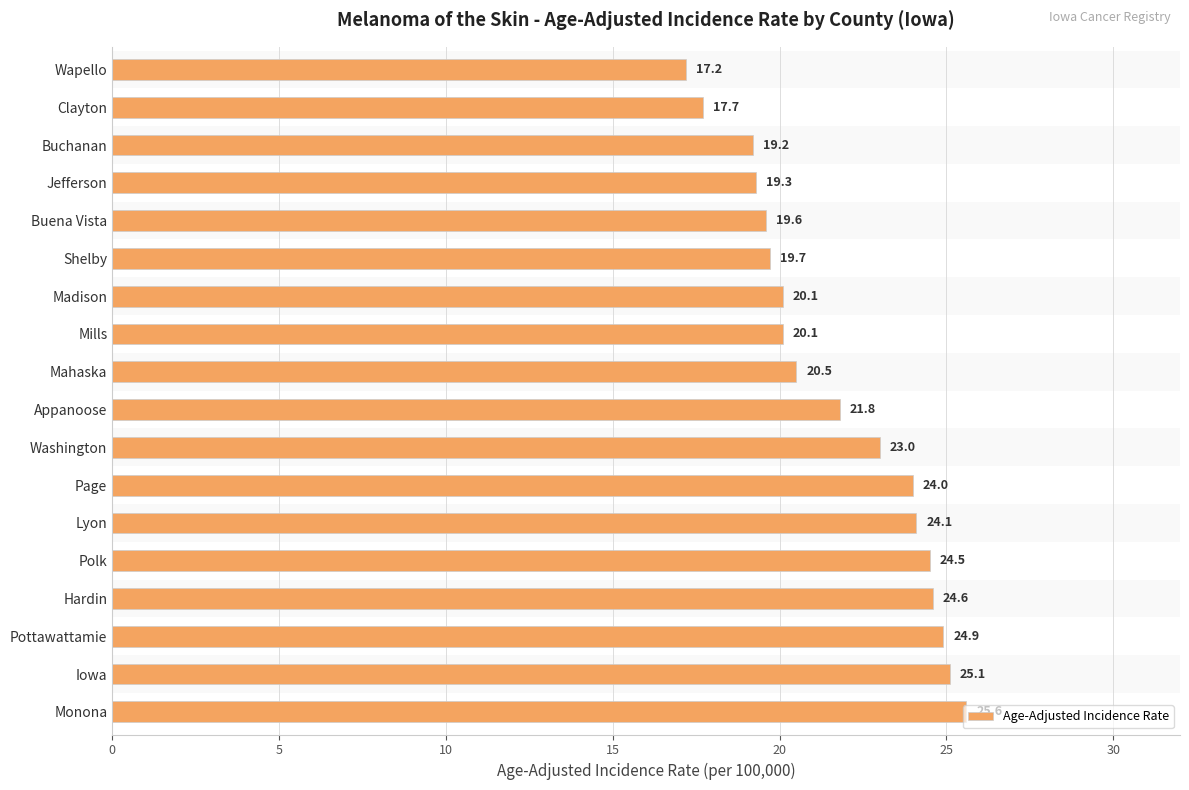

What is the value of the 17th bar from the left?

25.1